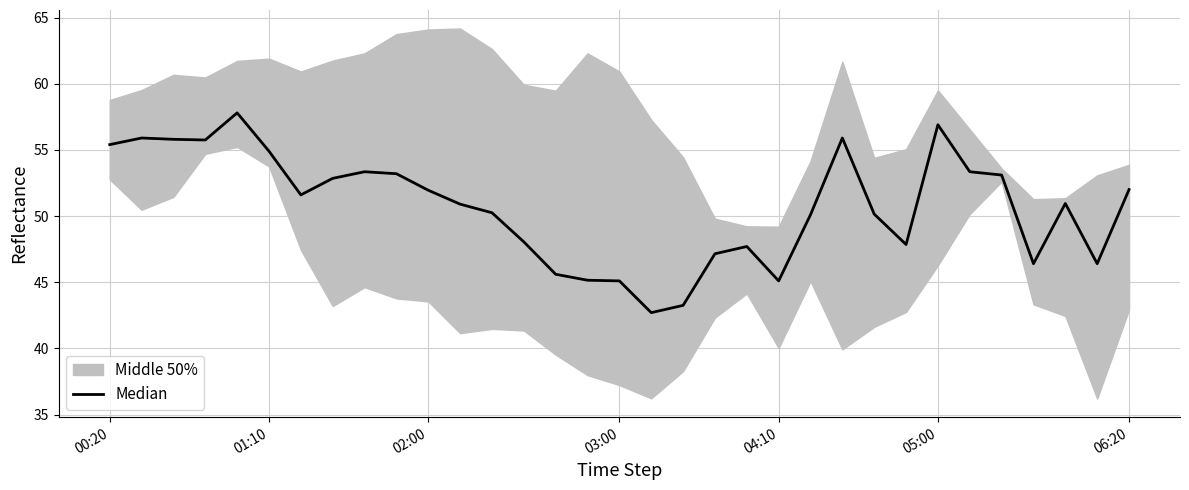

At which label does the data first exceed 50?

00:20